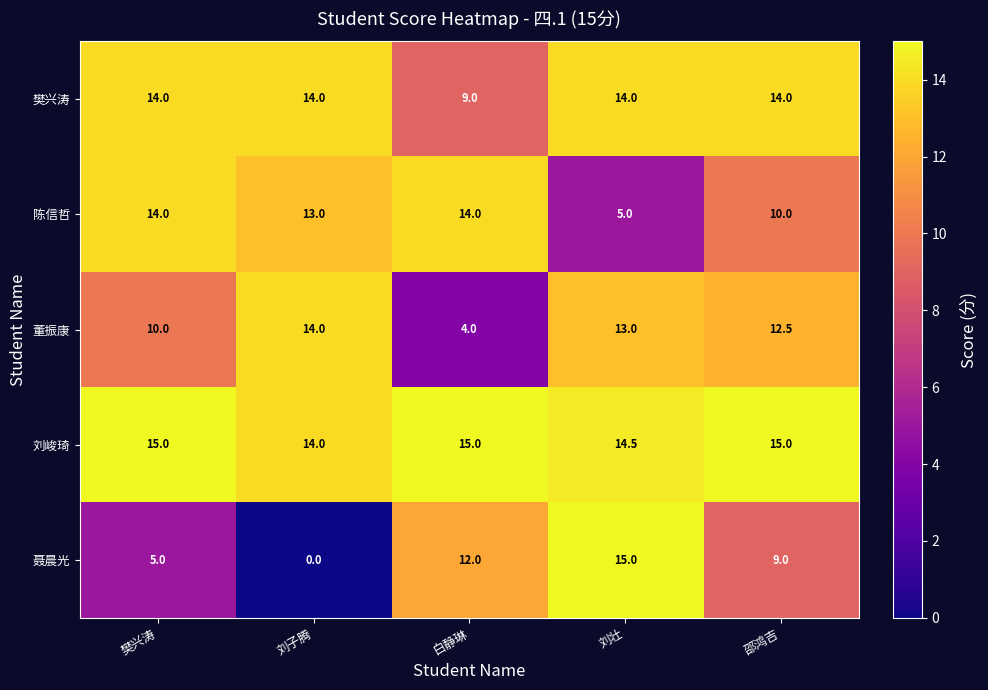

True or false: 樊兴涛 has a value of 14.0 at 刘壮.

True